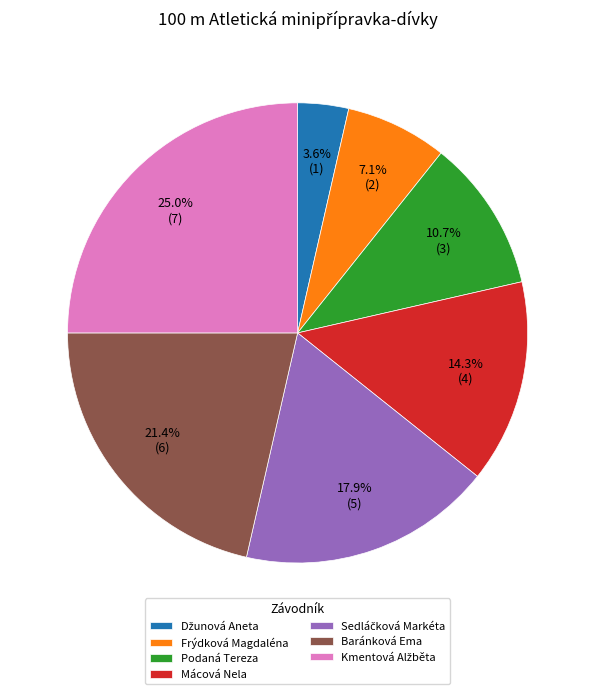

To the nearest percent, what portion does Podaná Tereza represent?

11%